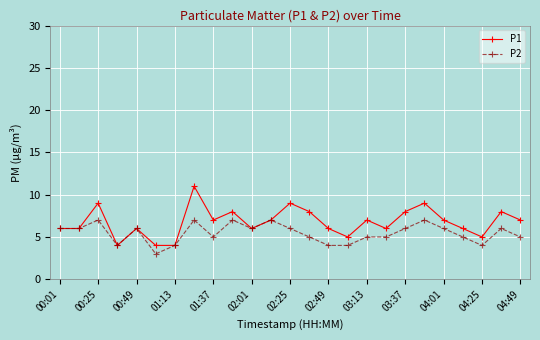

True or false: P2 has more than 0 points higher than both neighbors.

True